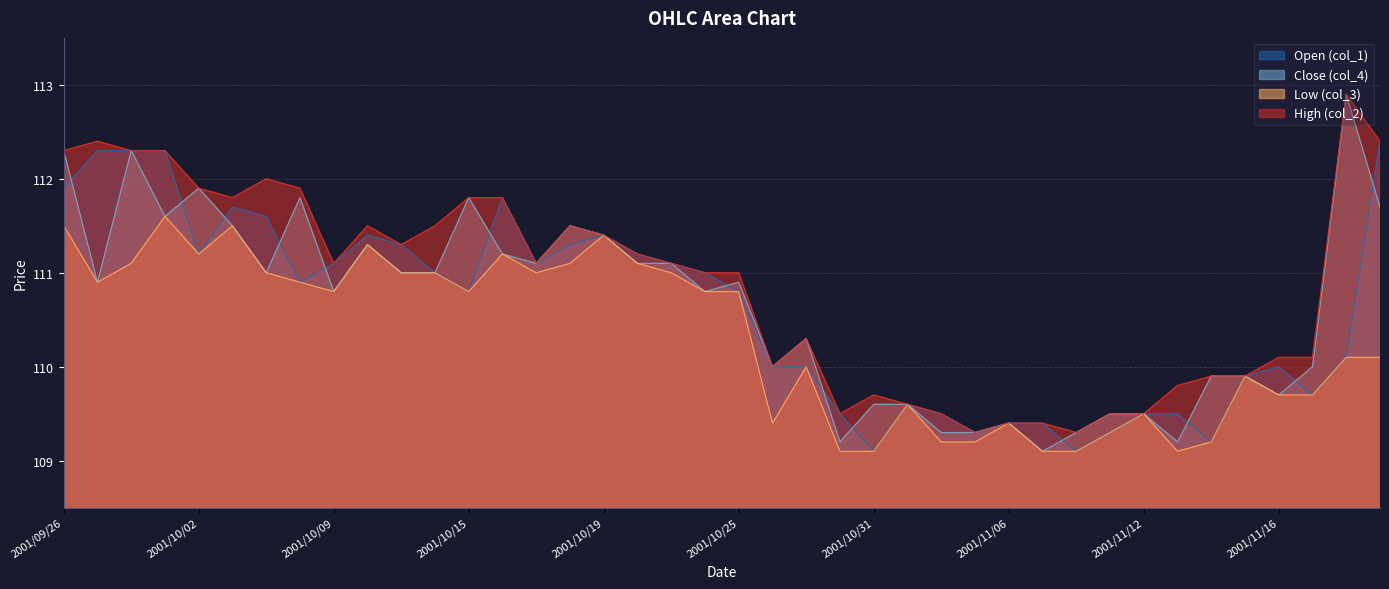

At which label does col_1 first exceed 110?

2001/09/26